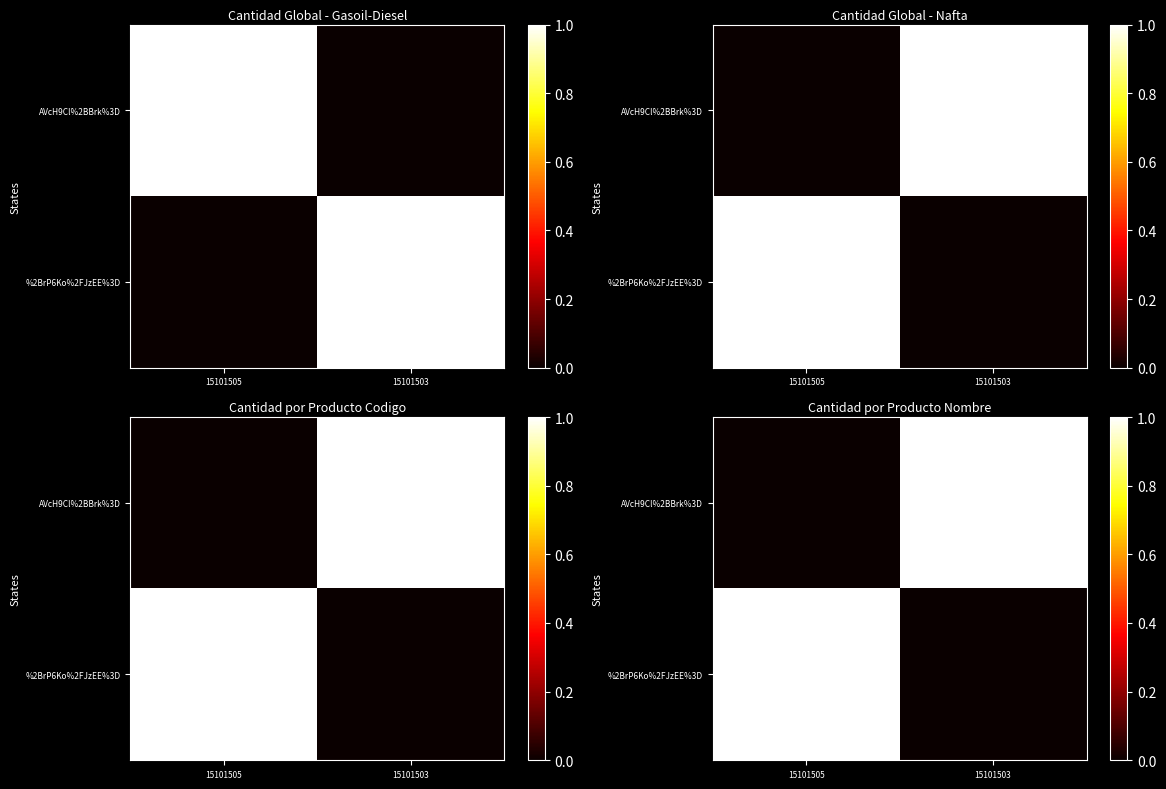

The AVcH9Cl%2BBrk%3D series shows 1 at 15101503. True or false?

False